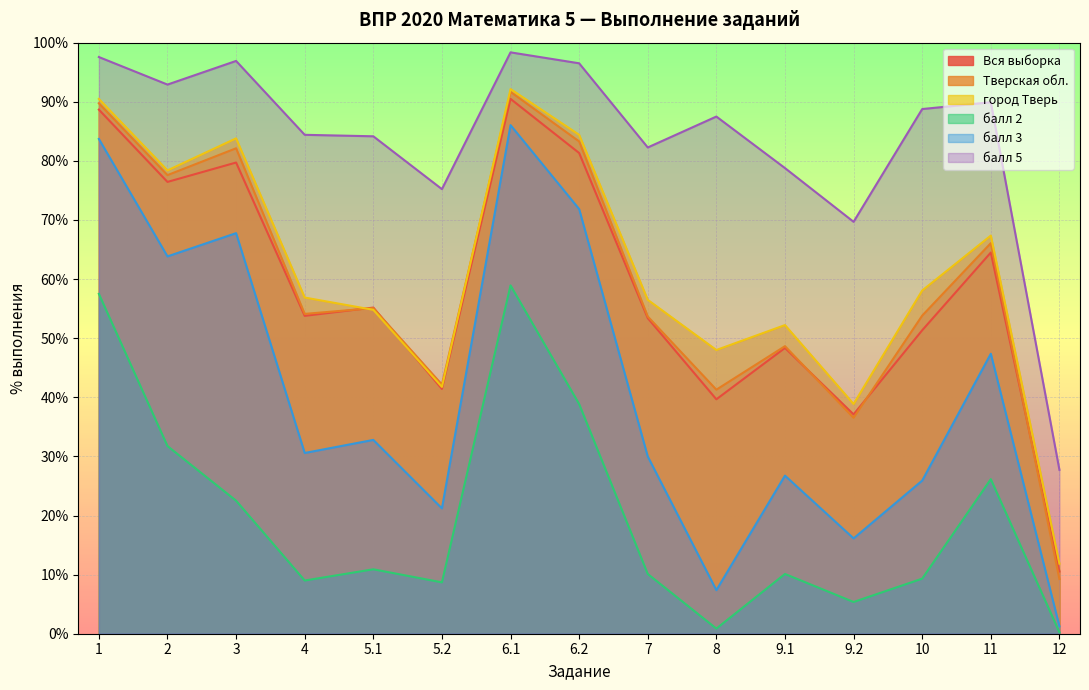

At which category does the chart reach its peak across all series?

6.1